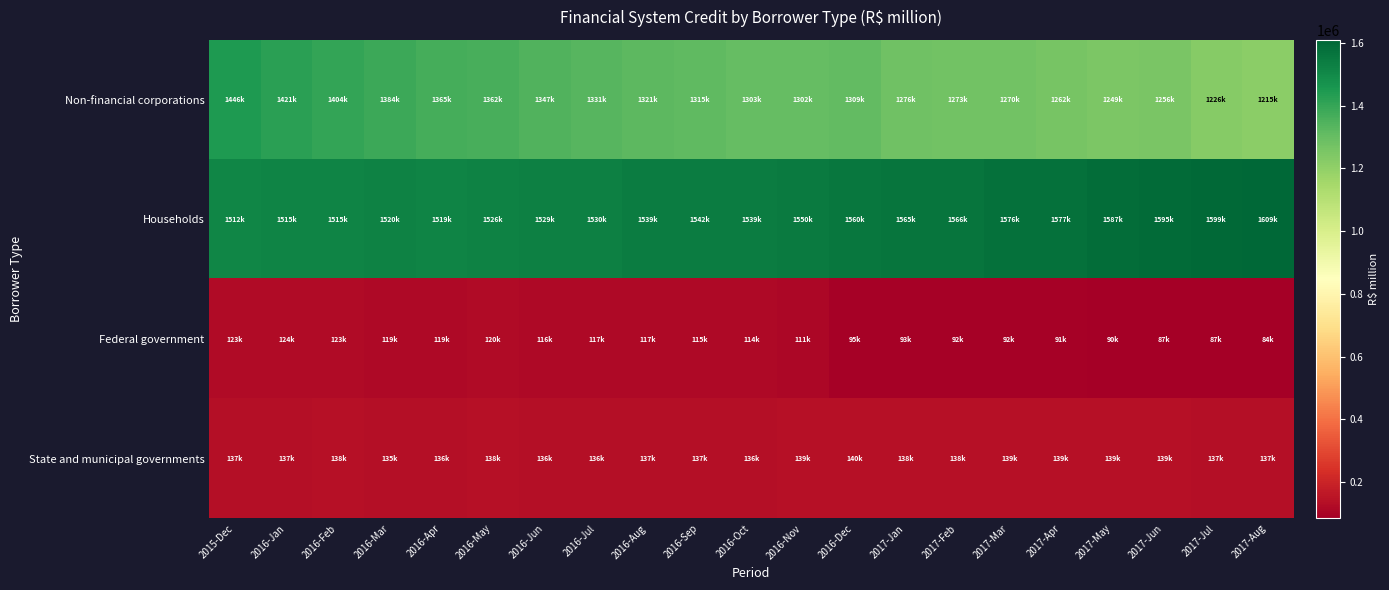

What is the total value across all series at 2016-Nov?

3103891